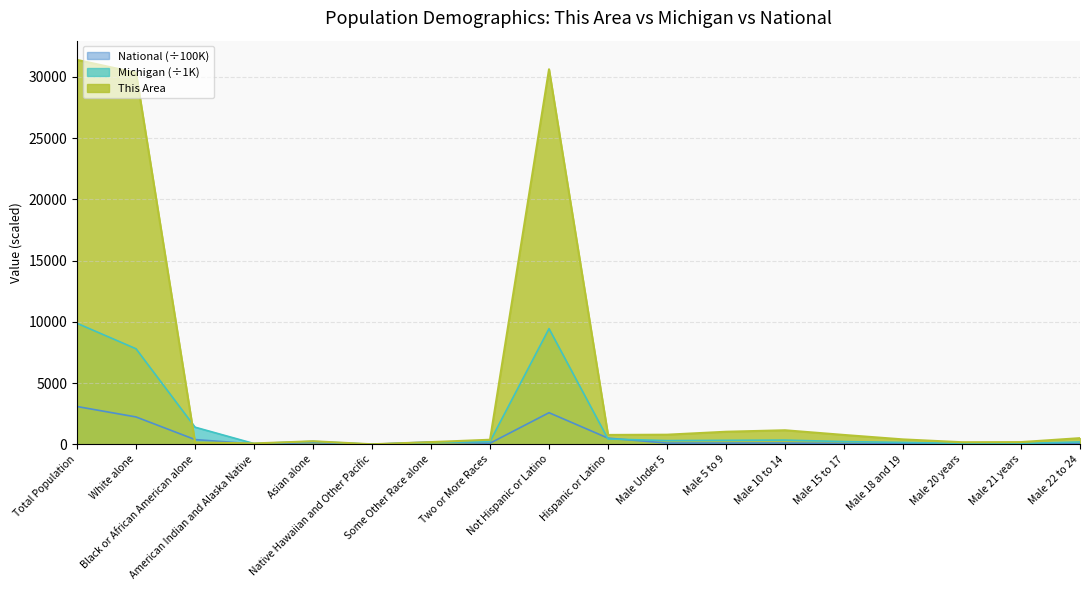

Reading left to right, what are all the values shown in this chart?

This Area: Total Population=31396.0	White alone=30346.0	Black or African American alone=160.0	American Indian and Alaska Native=73.0	Asian alone=253.0	Native Hawaiian and Other Pacific=7.0	Some Other Race alone=182.0	Two or More Races=375.0	Not Hispanic or Latino=30629.0	Hispanic or Latino=767.0	Male Under 5=787.0	Male 5 to 9=1028.0	Male 10 to 14=1149.0	Male 15 to 17=766.0	Male 18 and 19=403.0	Male 20 years=172.0	Male 21 years=182.0	Male 22 to 24=506.0
Michigan (millions): Total Population=9883.6	White alone=7803.1	Black or African American alone=1400.4	American Indian and Alaska Native=62.0	Asian alone=238.2	Native Hawaiian and Other Pacific=2.6	Some Other Race alone=147.0	Two or More Races=230.3	Not Hispanic or Latino=9447.3	Hispanic or Latino=436.4	Male Under 5=304.6	Male 5 to 9=326.1	Male 10 to 14=345.6	Male 15 to 17=224.0	Male 18 and 19=155.5	Male 20 years=75.6	Male 21 years=70.0	Male 22 to 24=193.0
National (millions): Total Population=3087.5	White alone=2235.5	Black or African American alone=389.3	American Indian and Alaska Native=29.3	Asian alone=146.7	Native Hawaiian and Other Pacific=5.4	Some Other Race alone=191.1	Two or More Races=90.1	Not Hispanic or Latino=2582.7	Hispanic or Latino=504.8	Male Under 5=103.2	Male 5 to 9=103.9	Male 10 to 14=105.8	Male 15 to 17=66.6	Male 18 and 19=46.5	Male 20 years=23.1	Male 21 years=22.2	Male 22 to 24=64.8